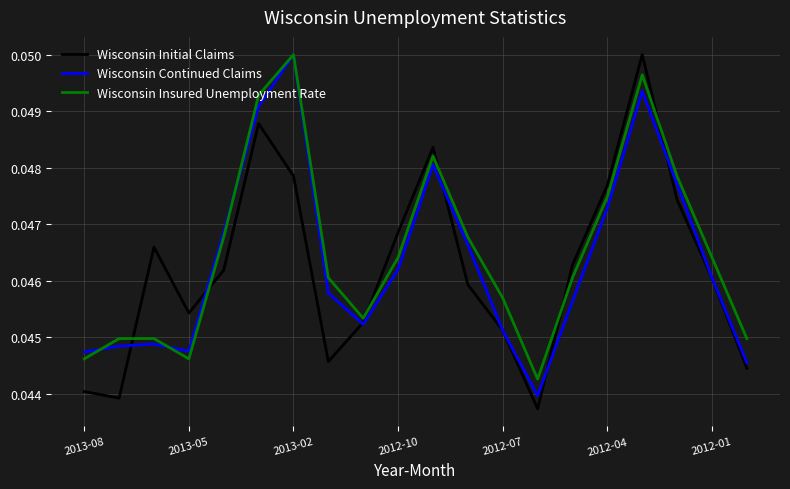

True or false: Wisconsin Continued Claims and Wisconsin Initial Claims intersect in this chart.

True